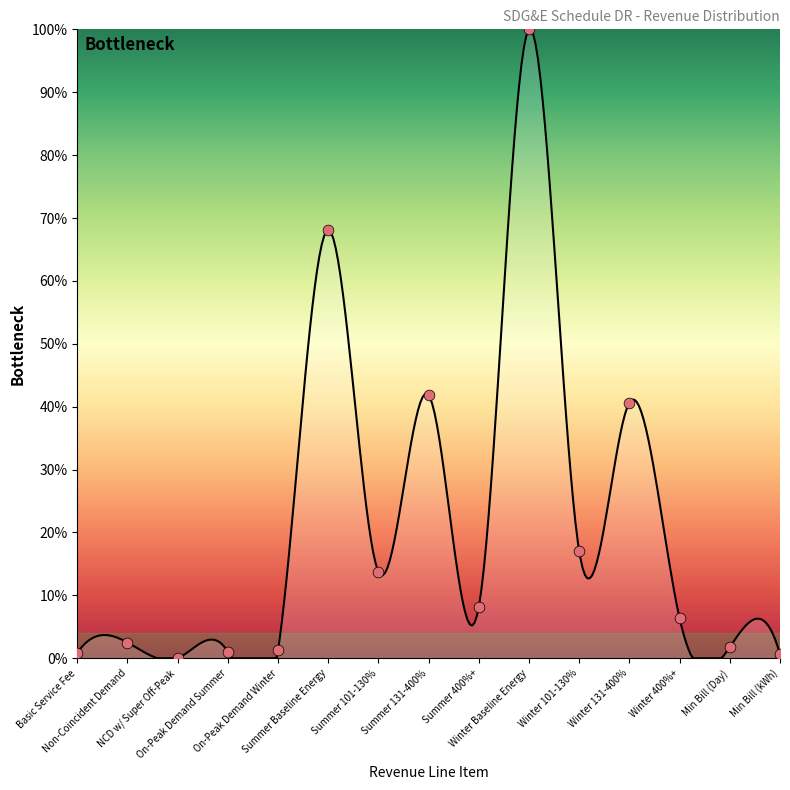

What is the change in value from Basic Service Fee to Non-Coincident Demand?

+1.7